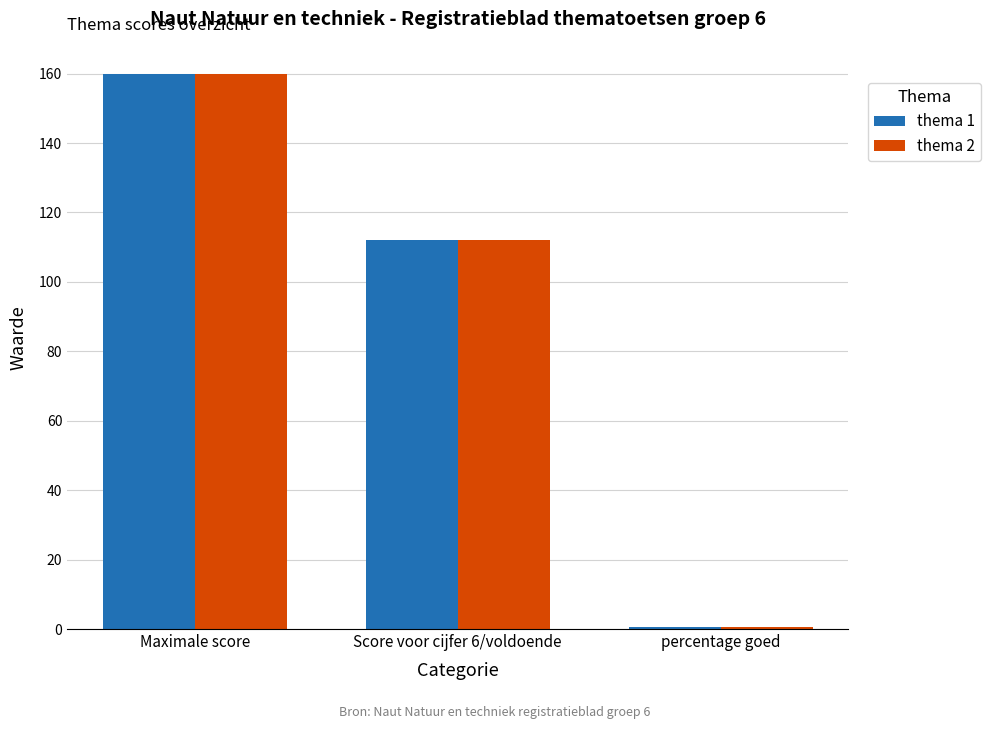

Reading left to right, what are all the values shown in this chart?

thema 1: 160.0	112.0	0.7
thema 2: 160.0	112.0	0.7